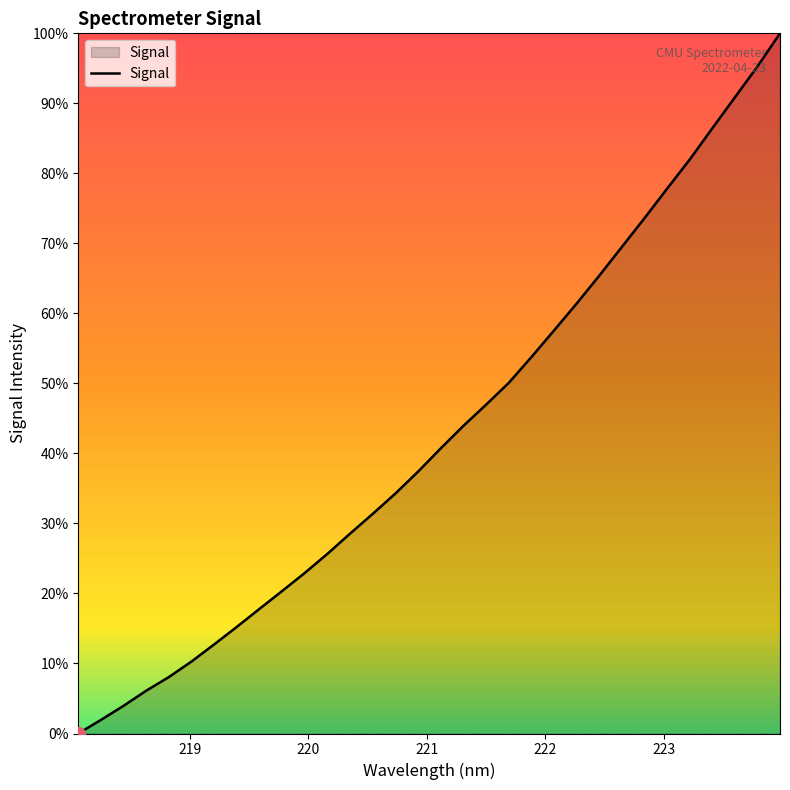

How many series are shown in this chart?

1